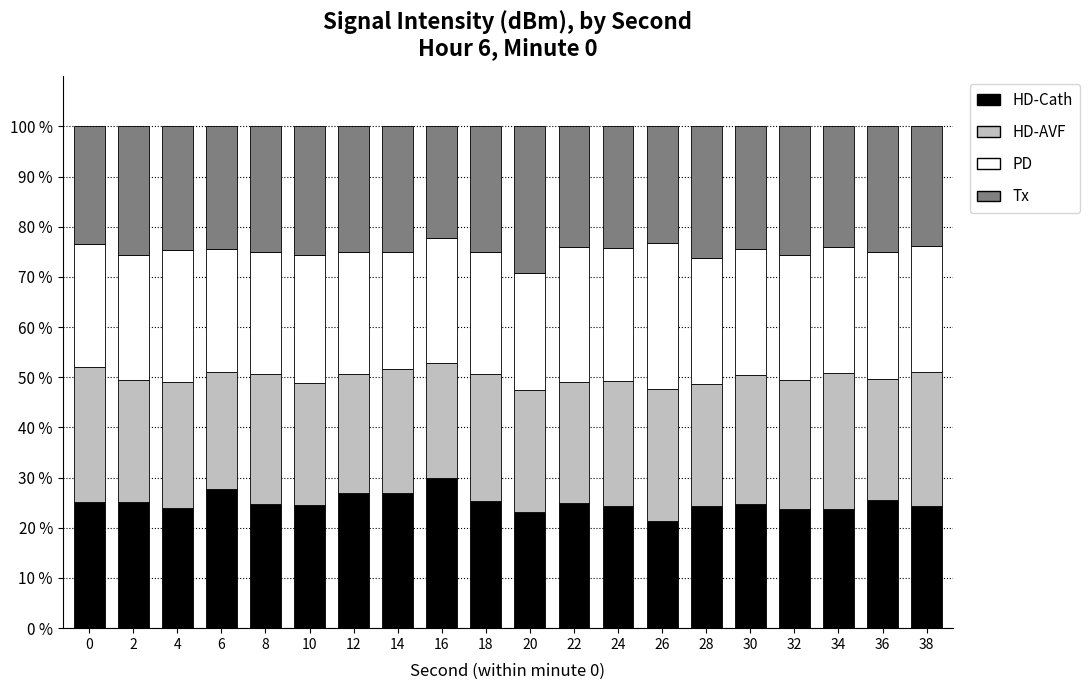

What are all the series names shown in the legend?

HD-Cath, HD-AVF, PD, Tx